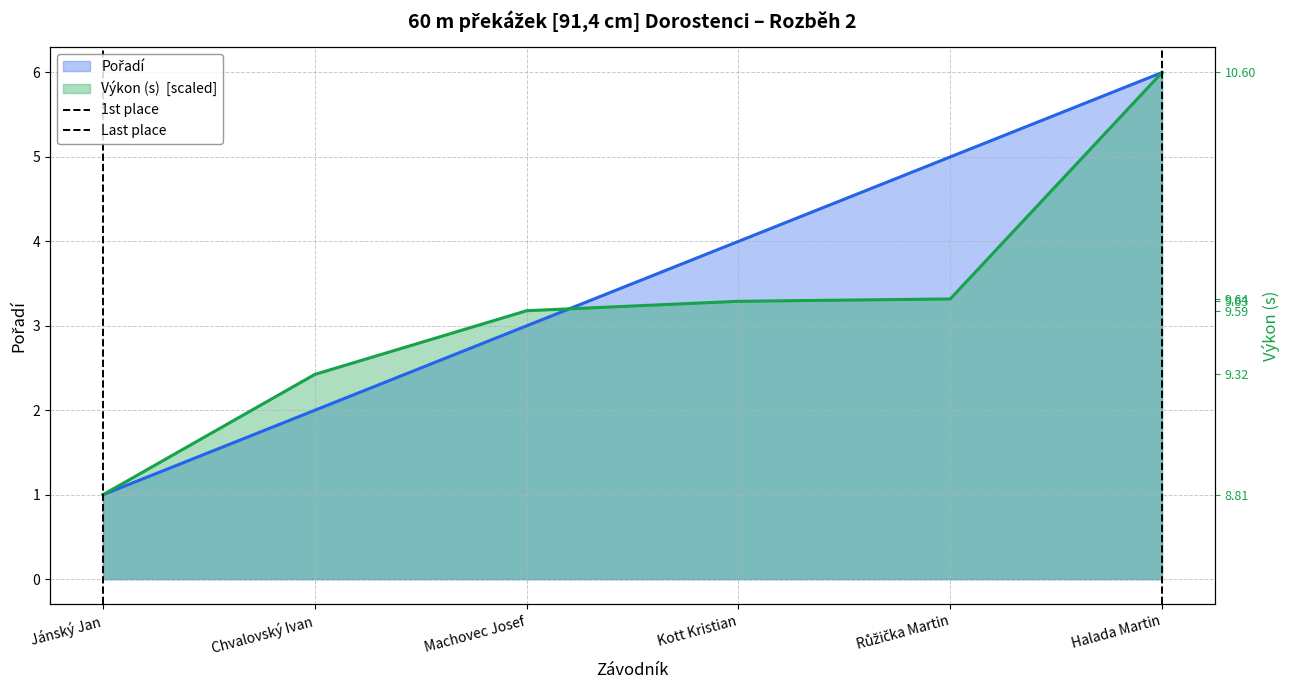

The value of 1st place at Jánský Jan is 1. True or false?

True